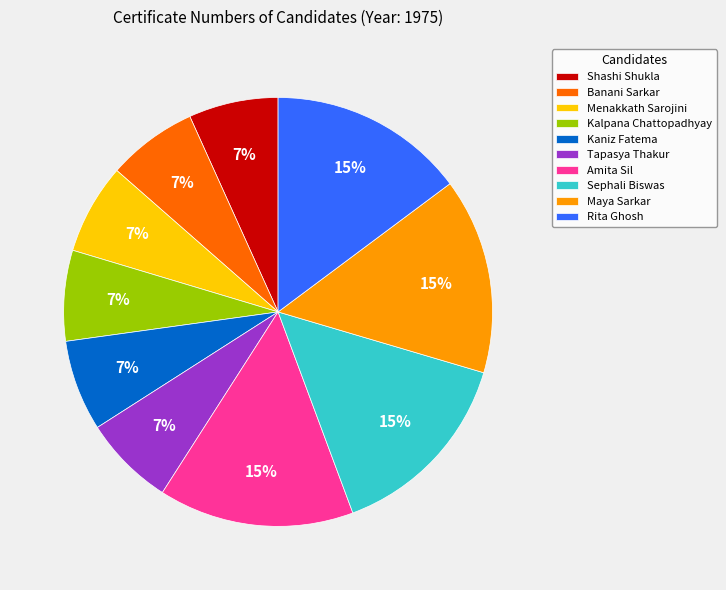

What is the ratio of the value at Maya Sarkar to the value at Rita Ghosh?

1.0